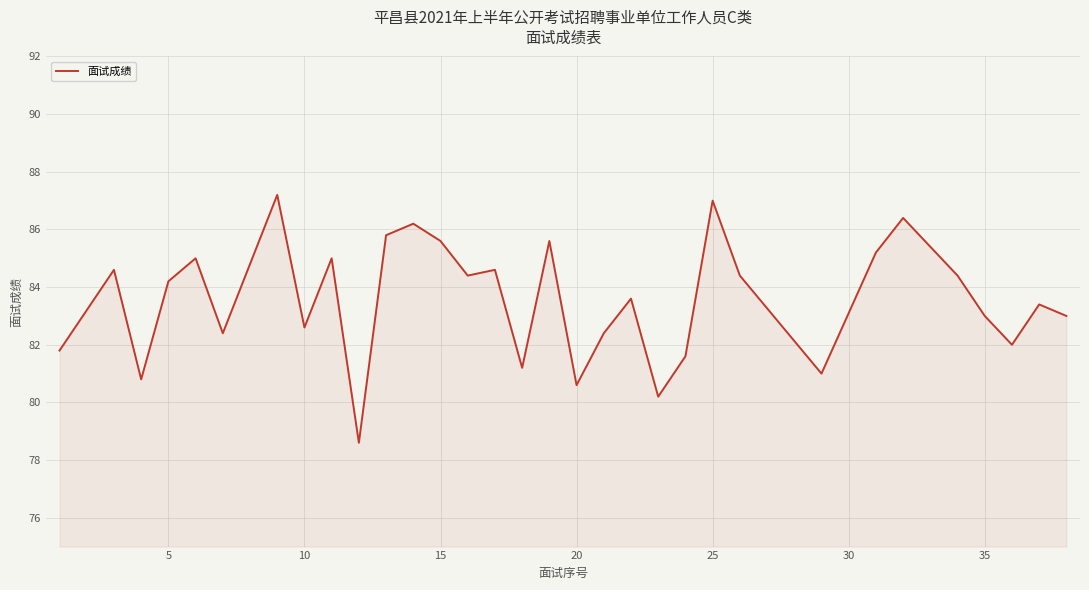

What is the greatest value displayed?

87.2